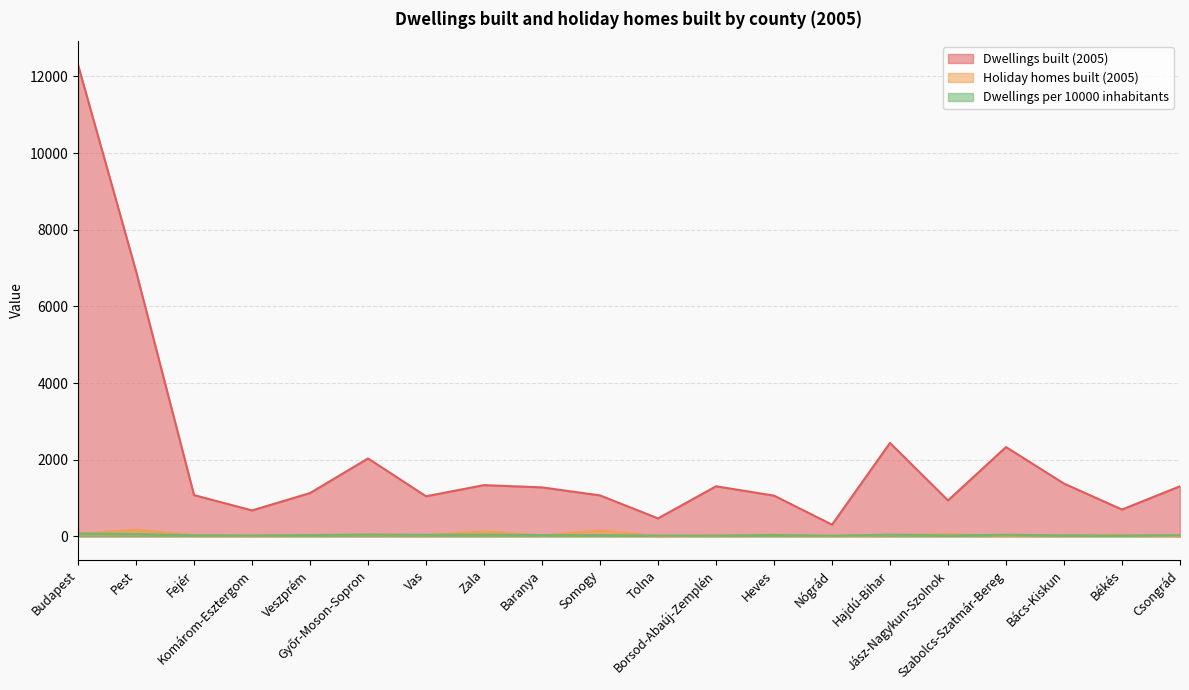

Which series has the largest range (max minus min)?

Dwellings built (2005)